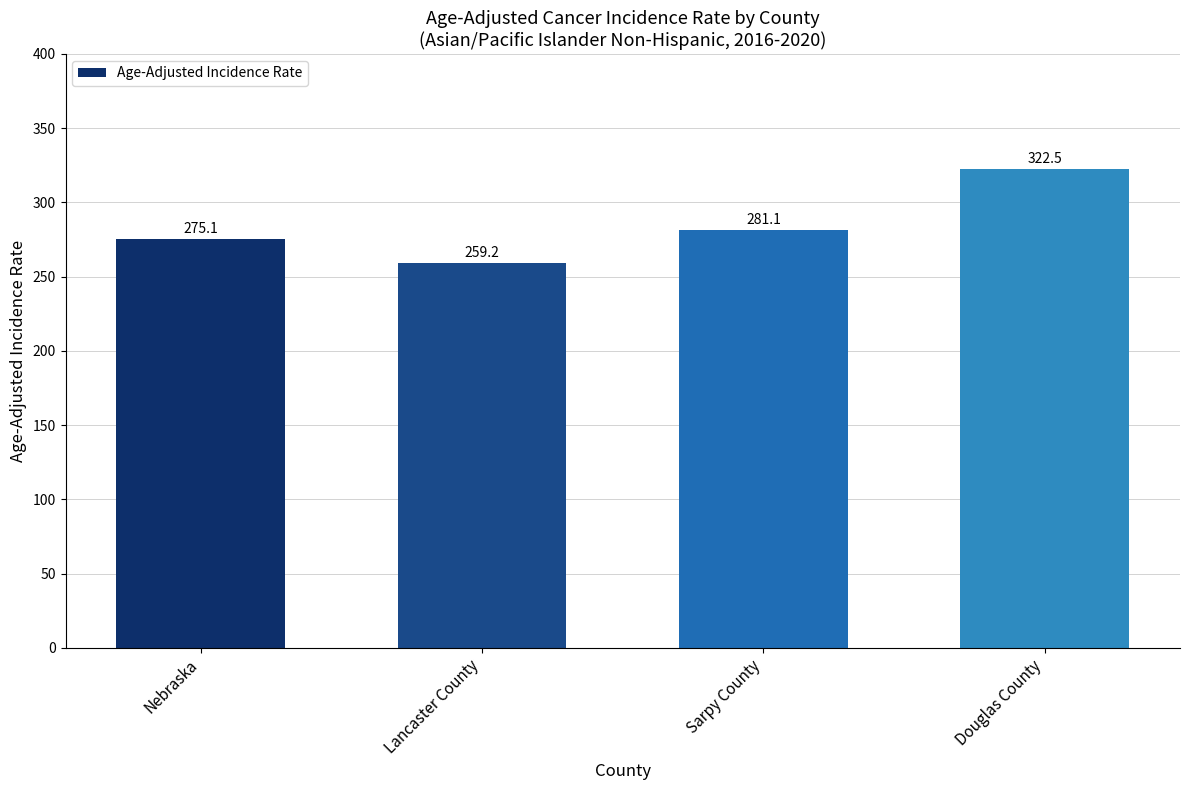

How many distinct data groups are displayed?

1